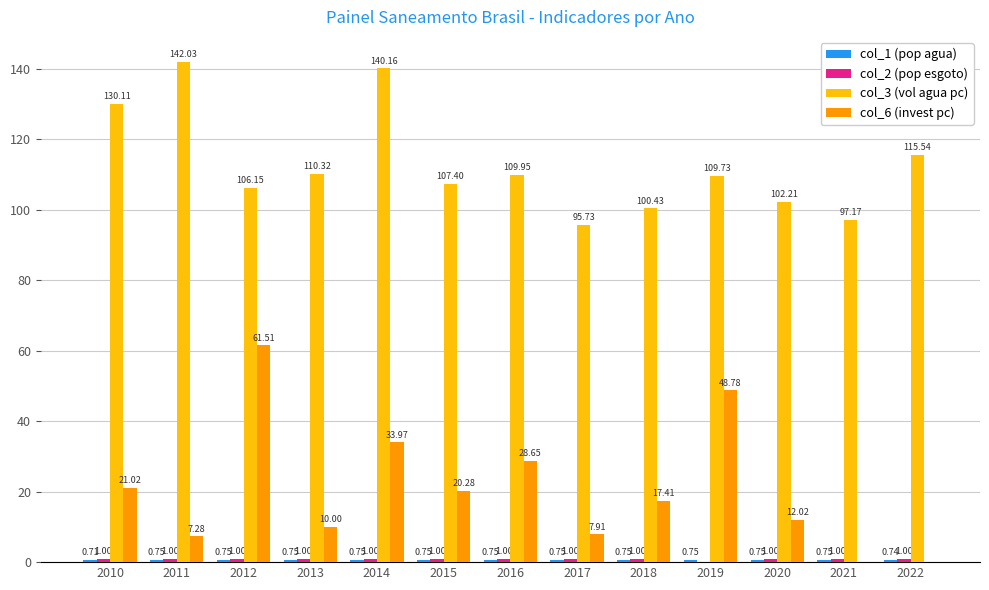

What is the total value across all series at 2016?

140.3